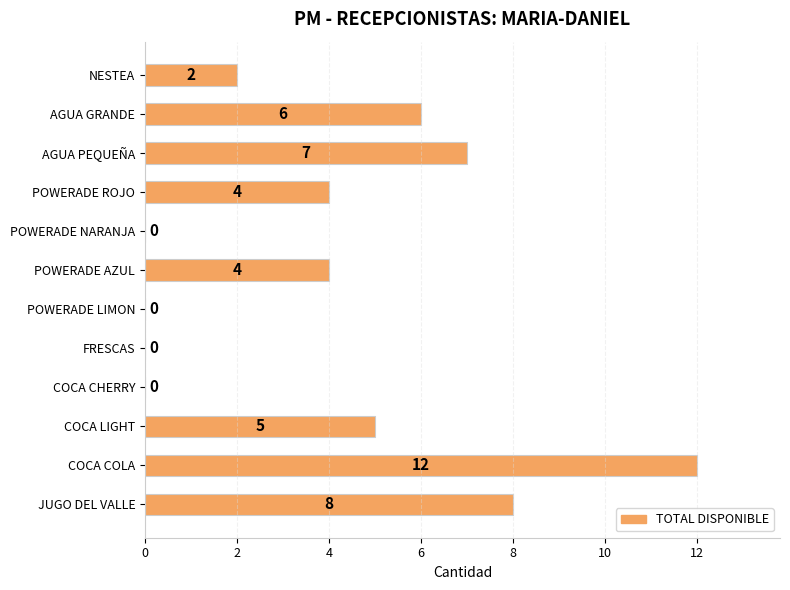

What is the average value?

4